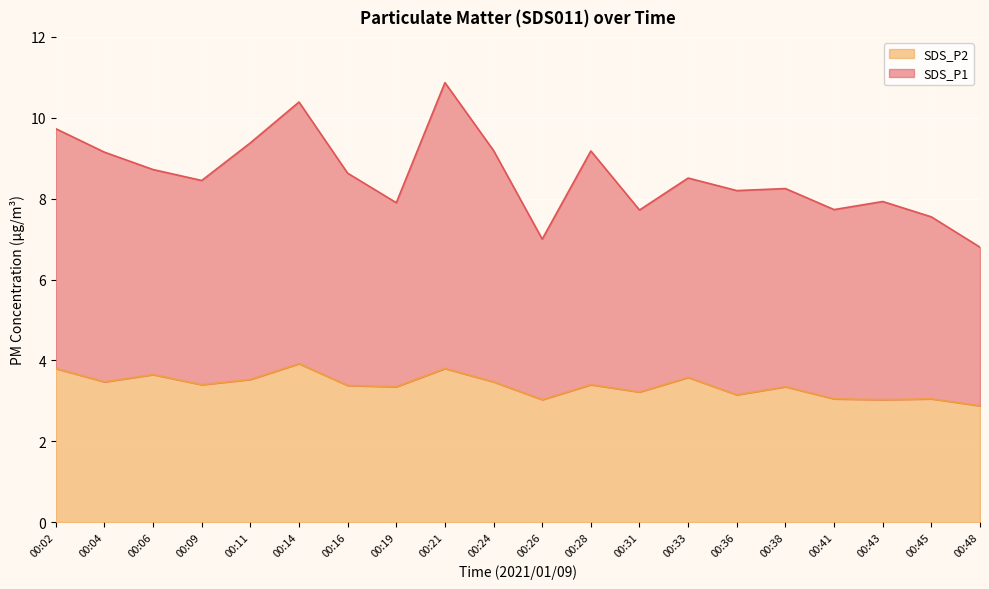

True or false: SDS_P2 and SDS_P1 cross at least once.

False